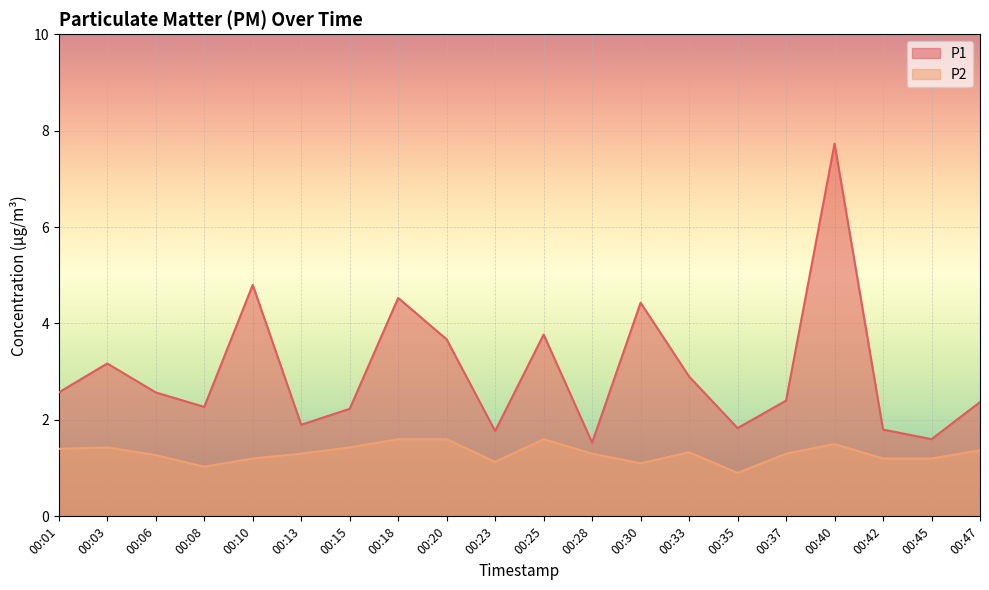

Which series has the largest total across all categories?

P1